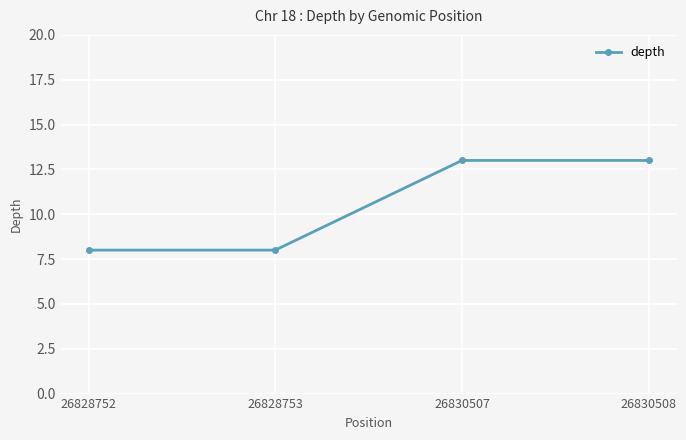

What is the value of the 4th point from the left?

13